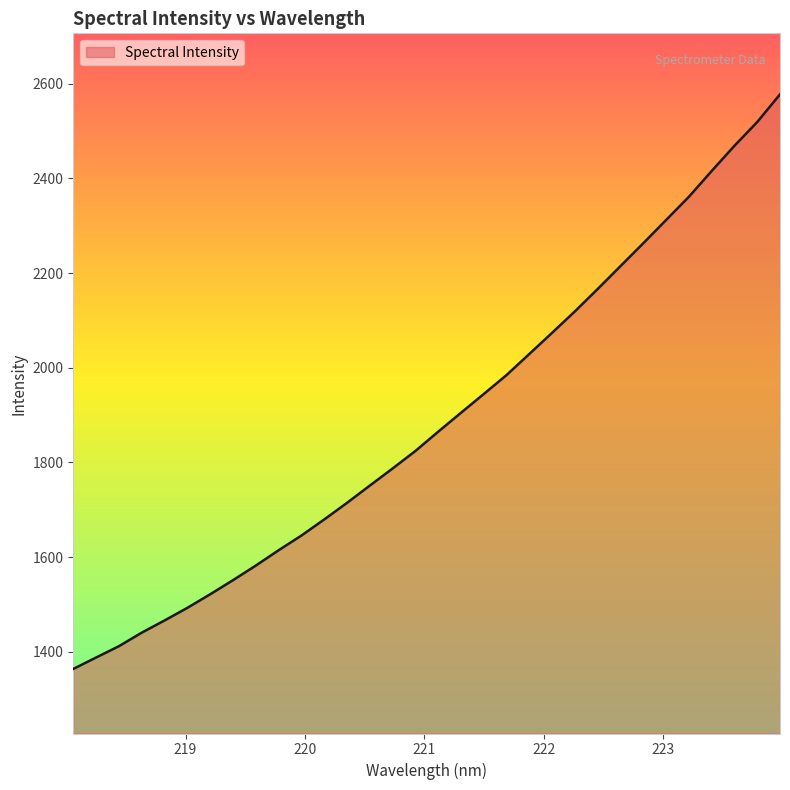

What is the maximum value shown in the chart?

2577.5